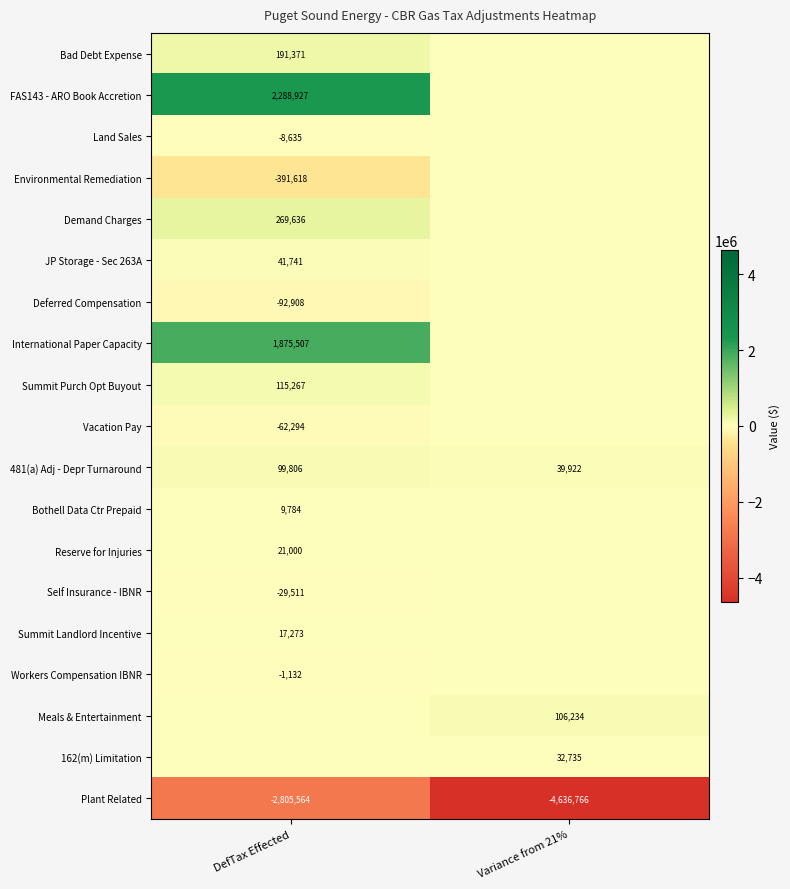

What is the total value across all series at Variance from 21%?

-4457874.9